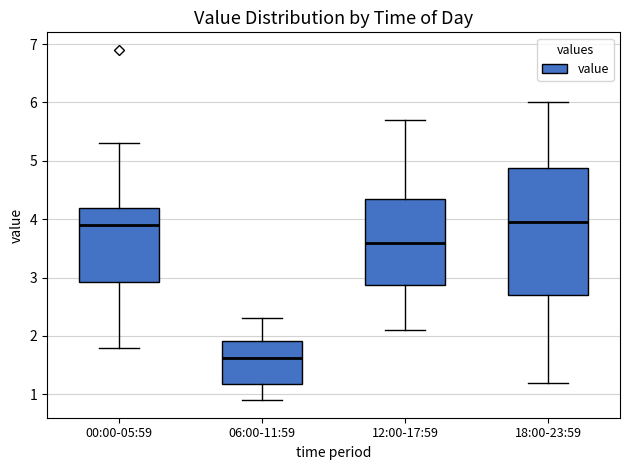

Comparing the boxes themselves (not the whiskers), which one is the tallest?

18:00-23:59